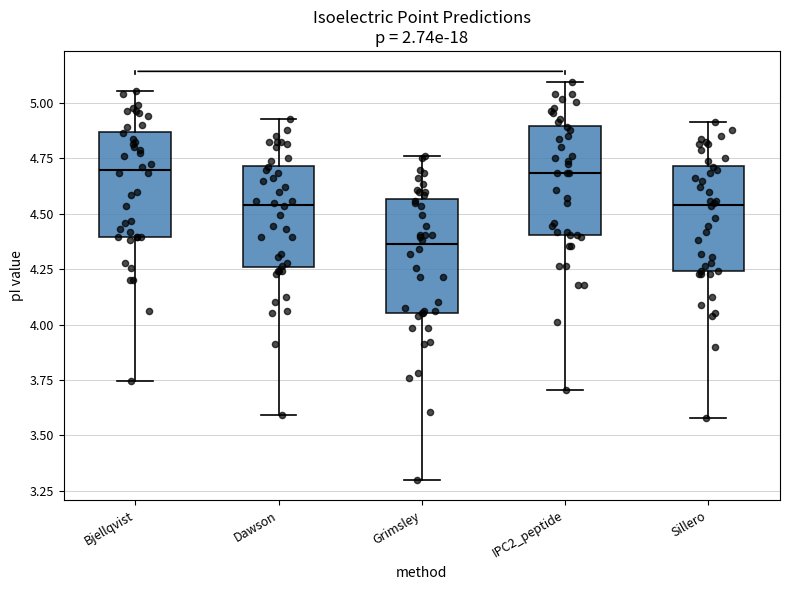

Reading left to right, read every box against the y-axis: the position of its median line, the range the box covers, and the ends of its whiskers. The values are not printed on the chart, so give them approximately, as read against the axis.

Bjellqvist: median 4.70, box 4.40 to 4.85, whiskers 3.75 to 5.05
Dawson: median 4.55, box 4.25 to 4.70, whiskers 3.60 to 4.95
Grimsley: median 4.35, box 4.05 to 4.55, whiskers 3.30 to 4.75
IPC2_peptide: median 4.70, box 4.40 to 4.90, whiskers 3.70 to 5.10
Sillero: median 4.55, box 4.25 to 4.70, whiskers 3.60 to 4.90